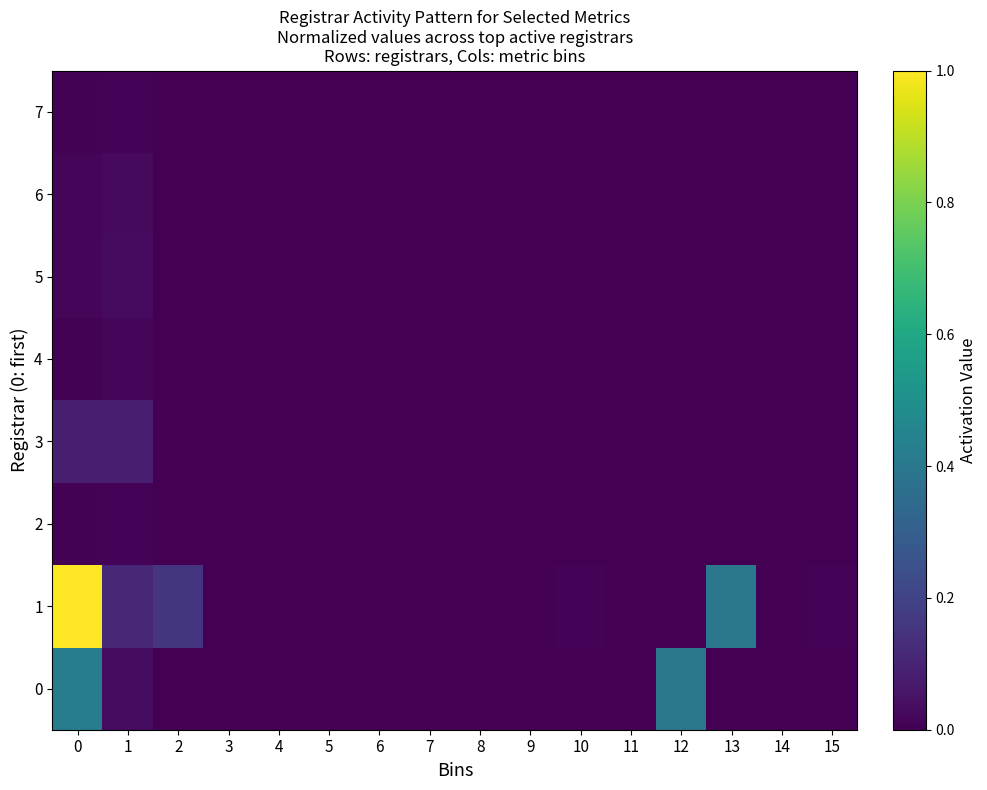

Which series changed the most between 11 and 15?

1